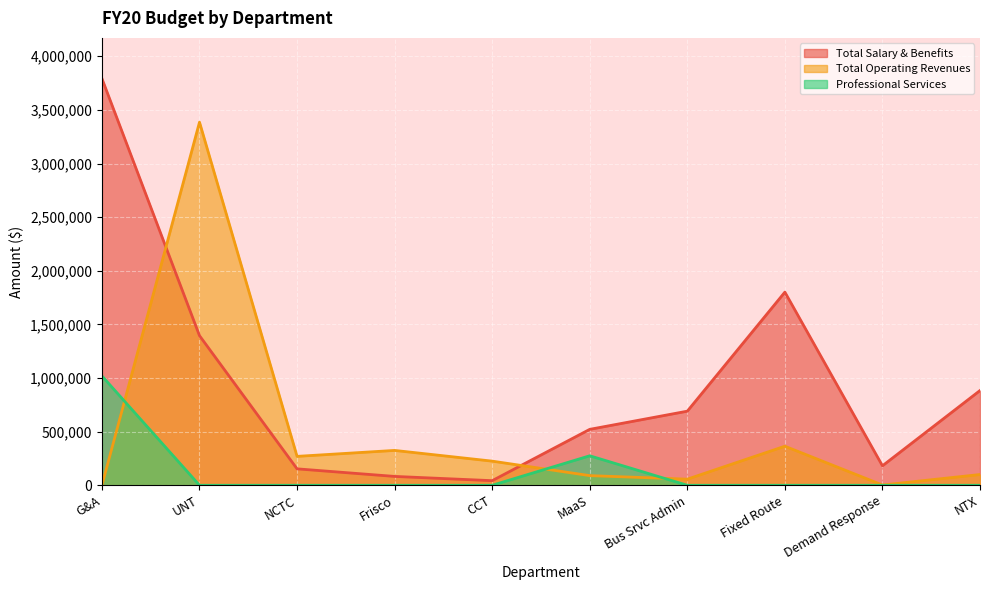

Which has a higher value, MaaS or CCT?

MaaS